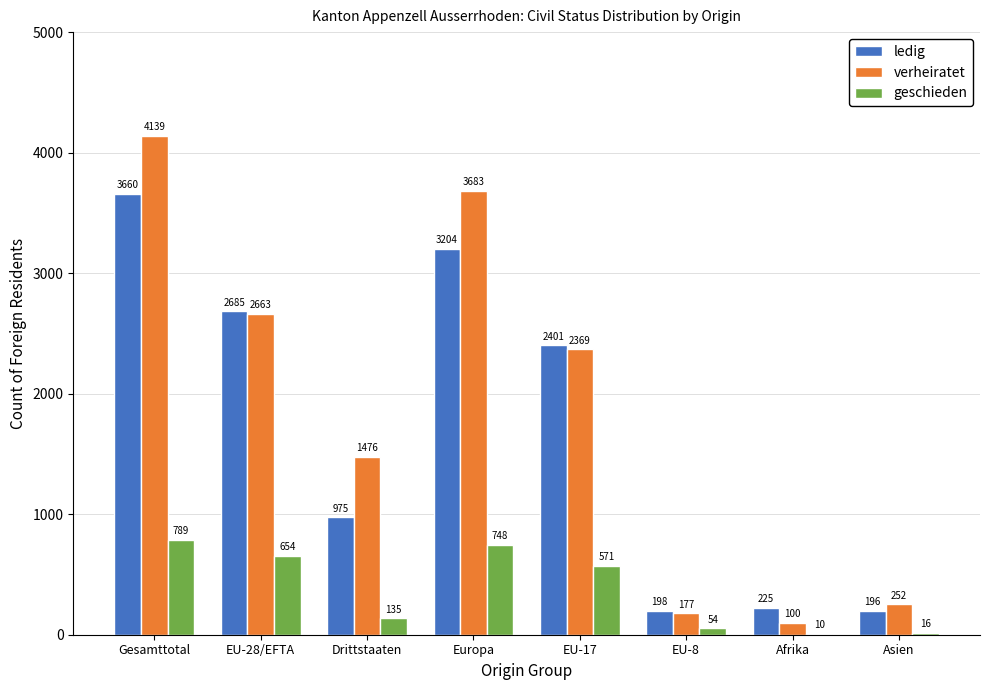

At which label does geschieden first exceed 571?

Gesamttotal